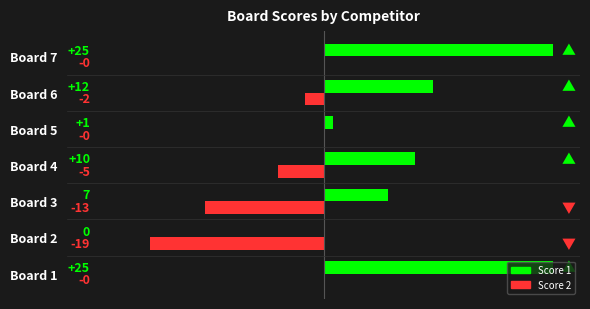

What is the sum of all Score 2 values?

-39